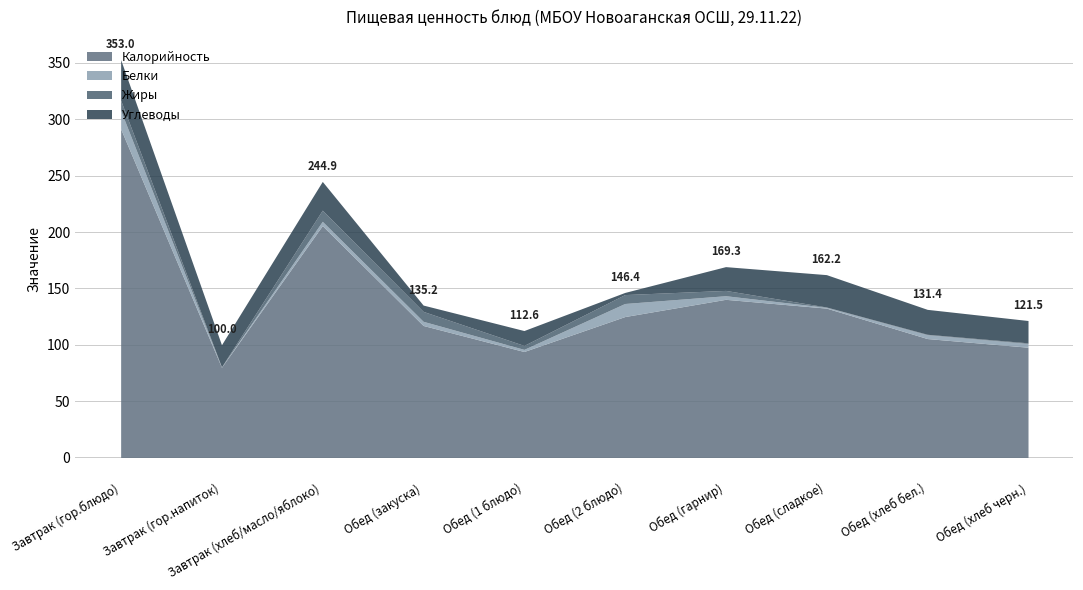

At how many categories does at least one series exceed 102?

7